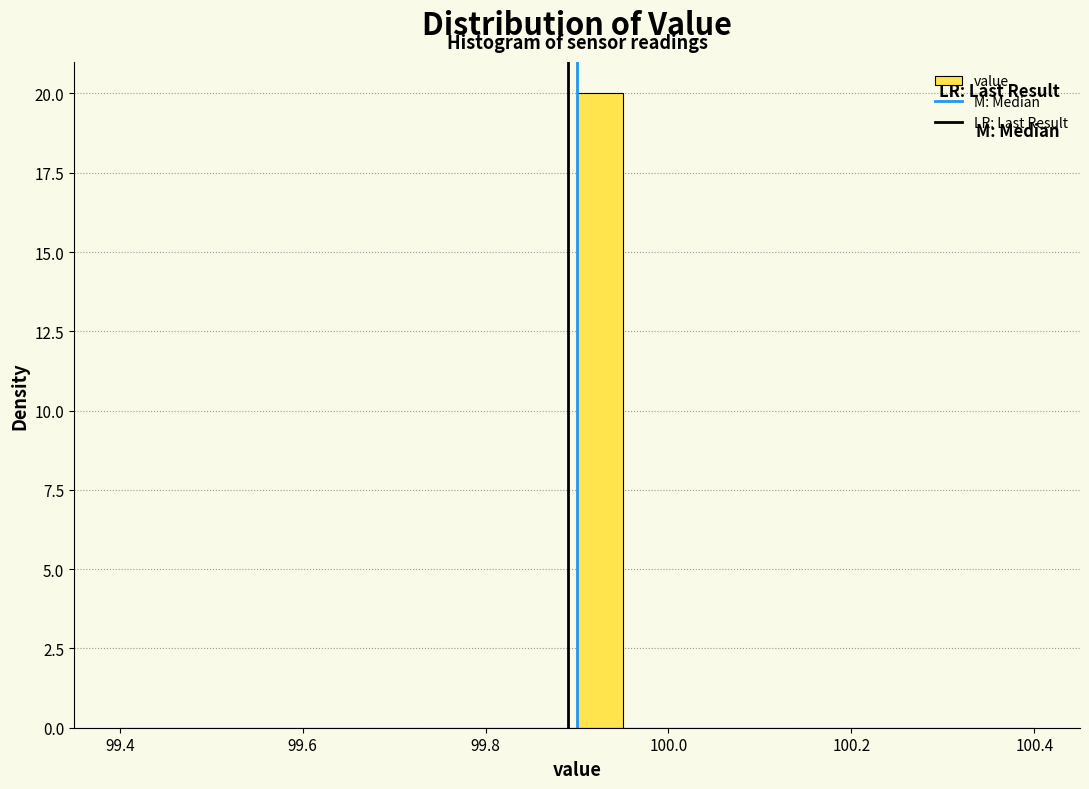

Read against the x-axis, roughly where is the centre of the tallest bar?

99.92